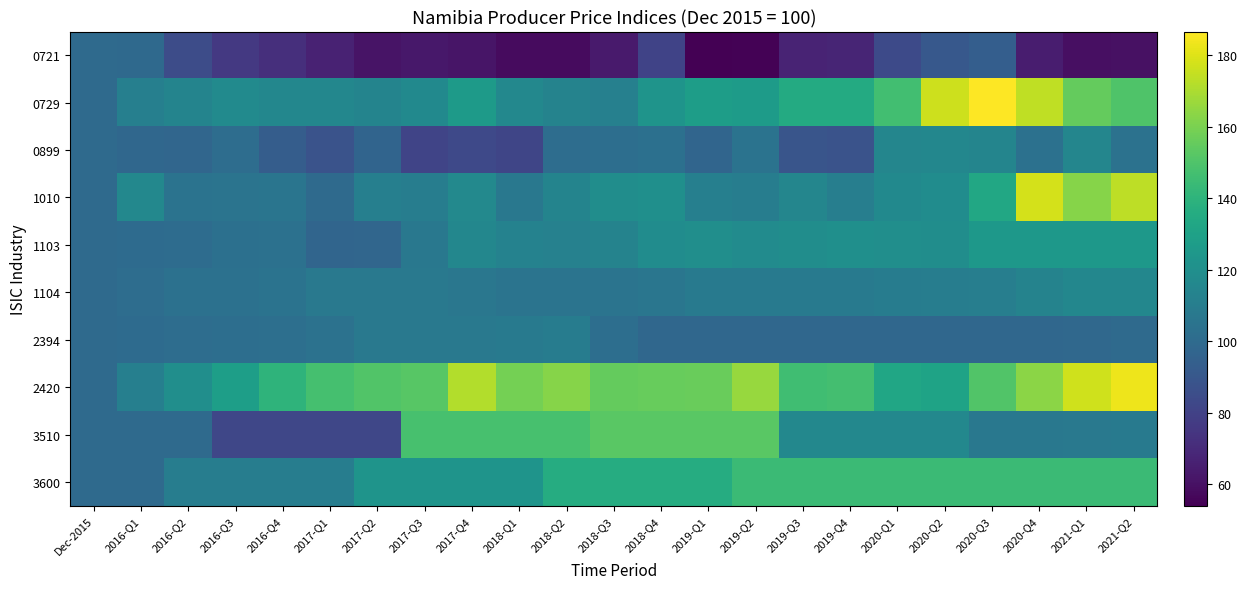

What is the total value across all series at 2020-Q3?

1263.7